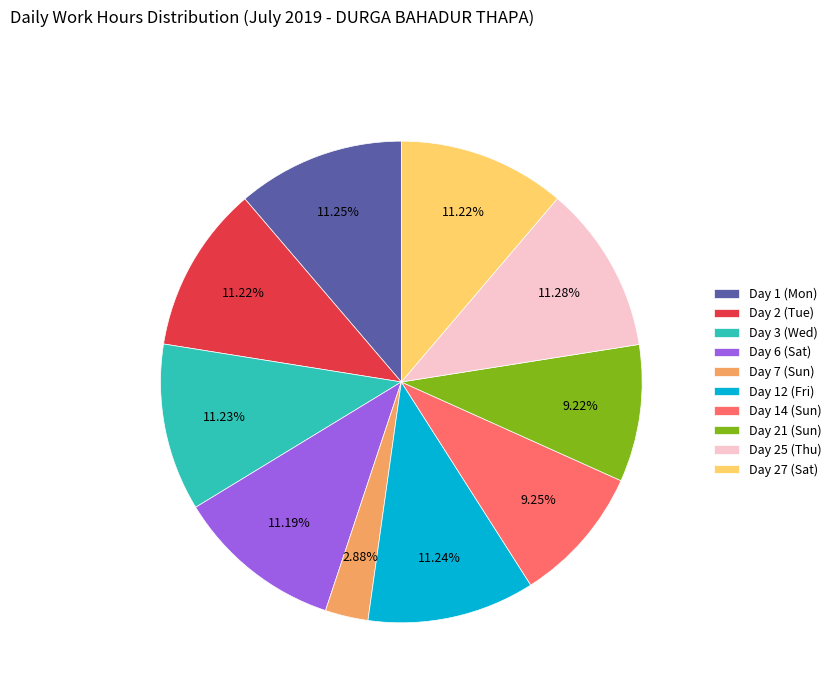

What percentage is the Day 1 (Mon) slice, to the nearest percent?

11%